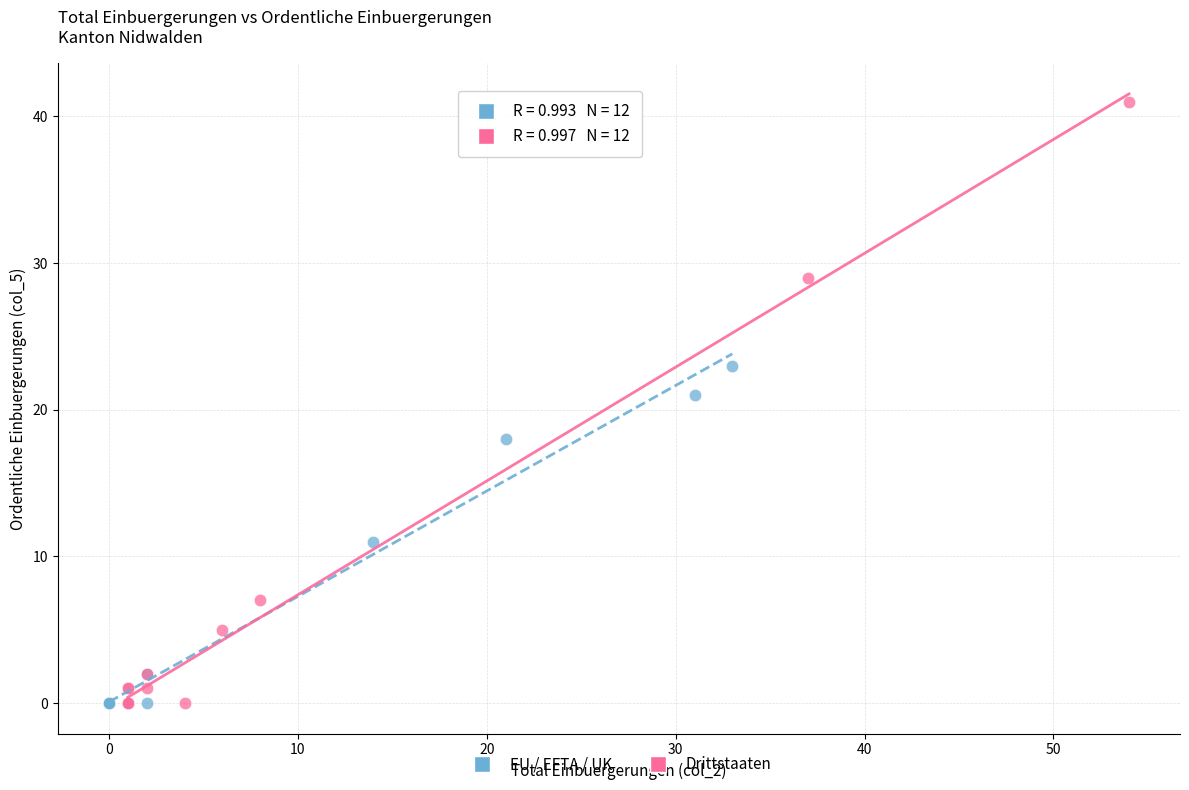

Which series contains the highest Y value?

Drittstaaten